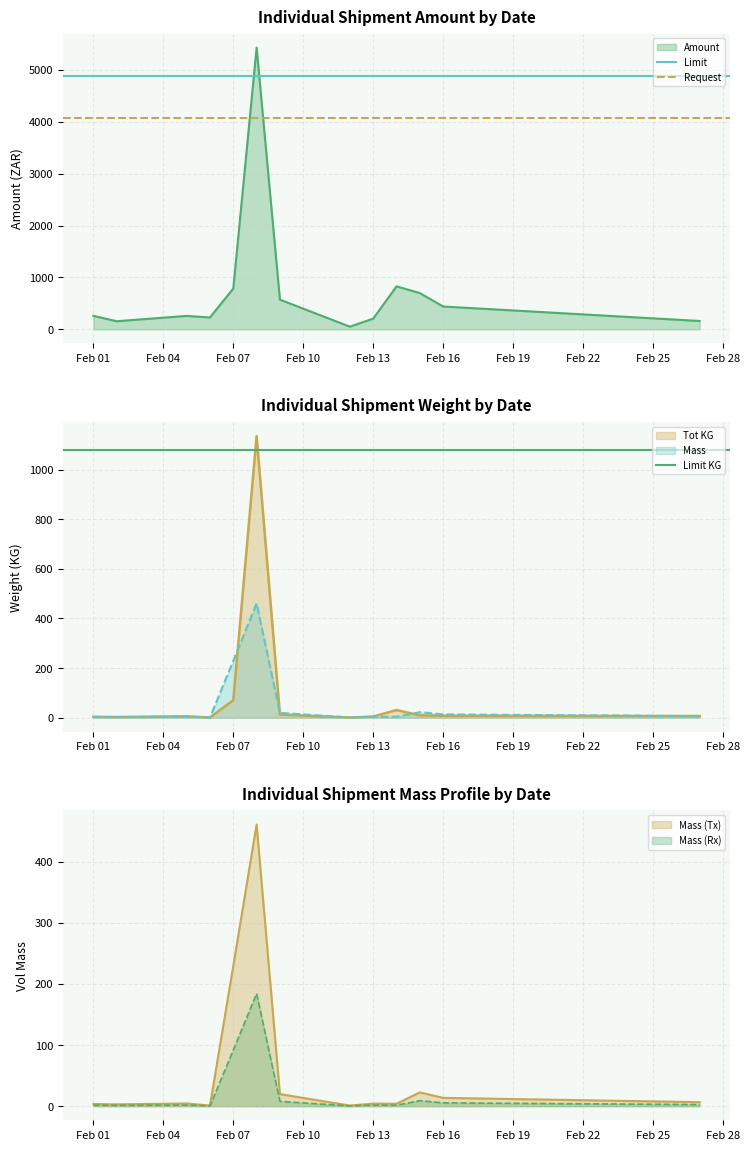

Does the chart have visible grid lines?

Yes